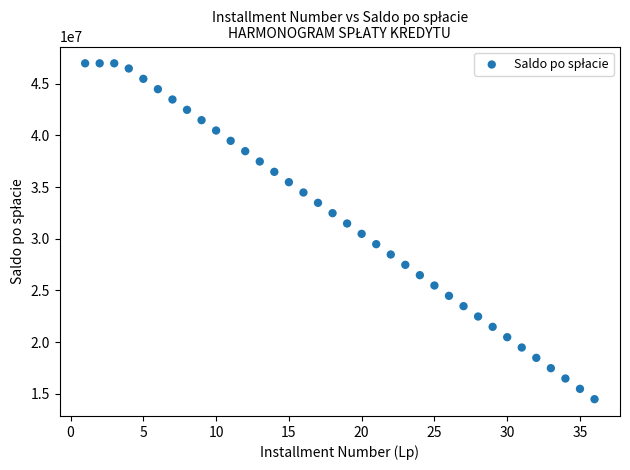

What is the range of X values (max minus min)?

35